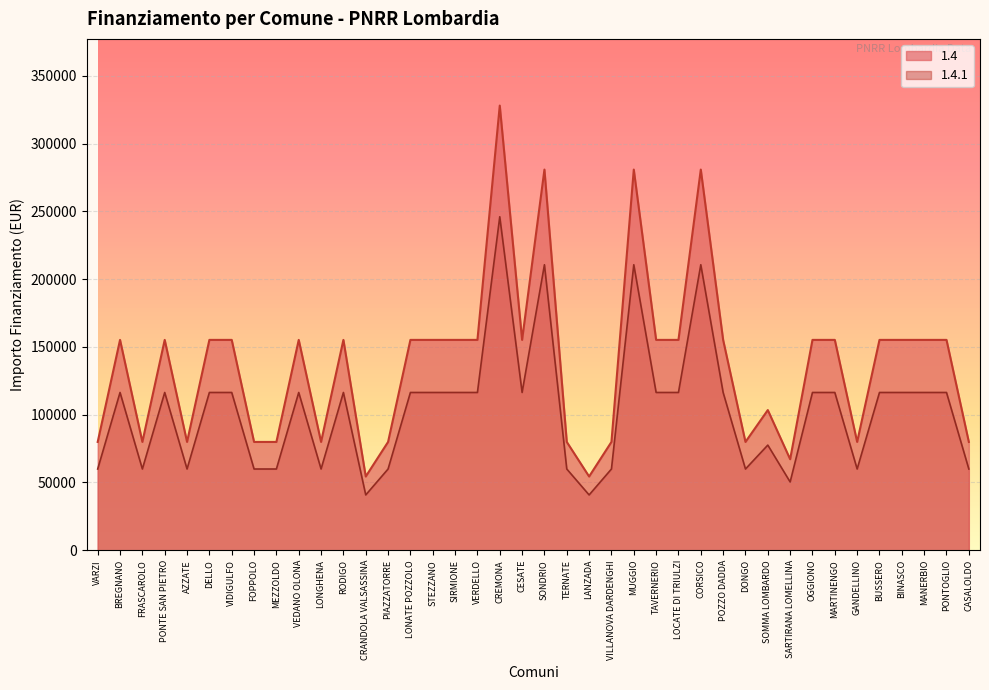

True or false: 1.4 and 1.4.1 intersect in this chart.

False